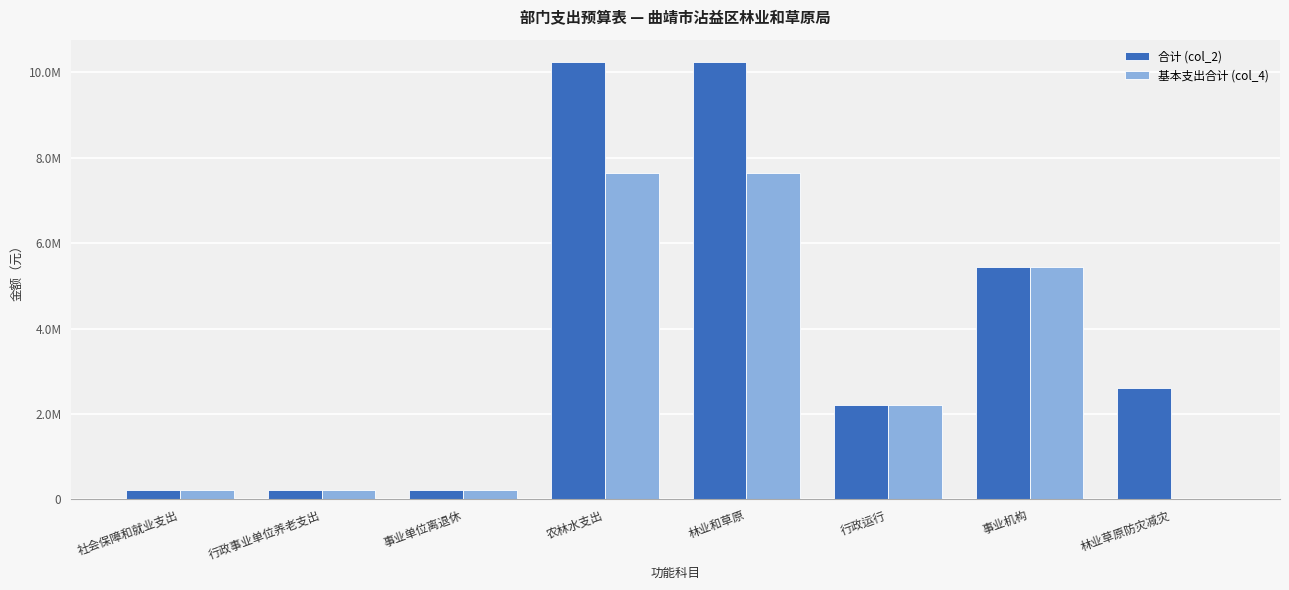

What are all the series names shown in the legend?

合计 (col_2), 基本支出合计 (col_4)